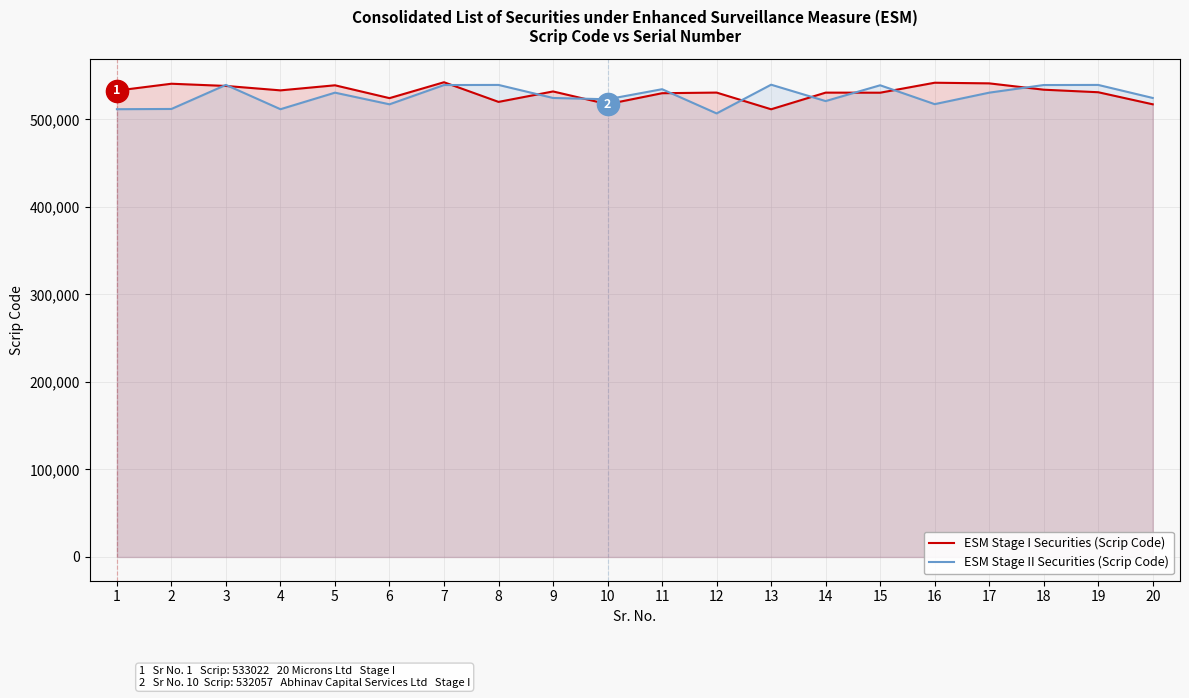

Which series has the widest spread of values?

ESM Stage II Securities (Scrip Code)